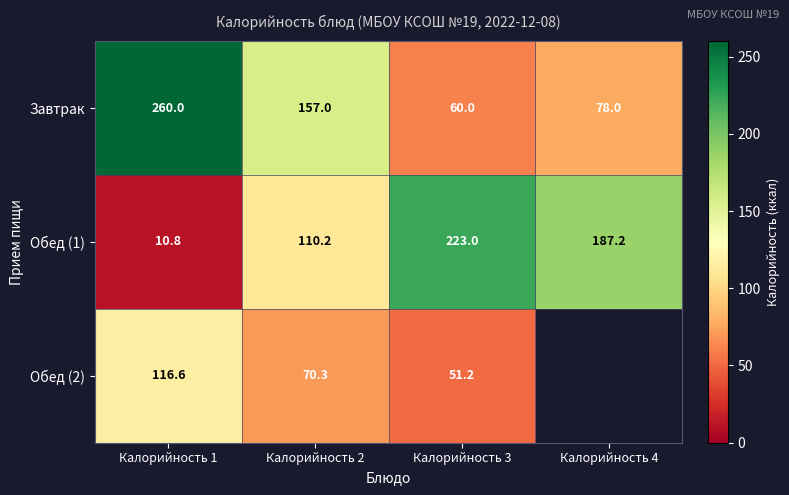

Read the Завтрак value at Калорийность 3.

60.0